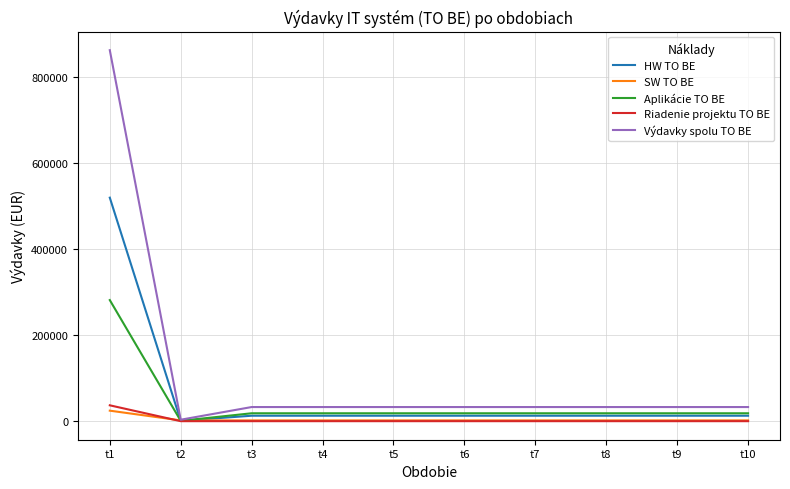

Does the chart have visible grid lines?

Yes